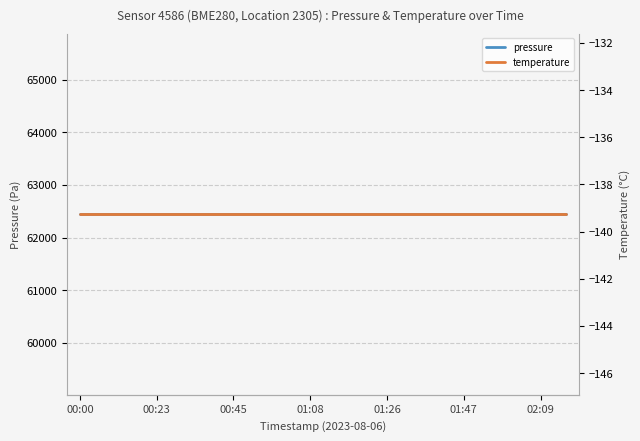

True or false: pressure and temperature cross at least once.

False